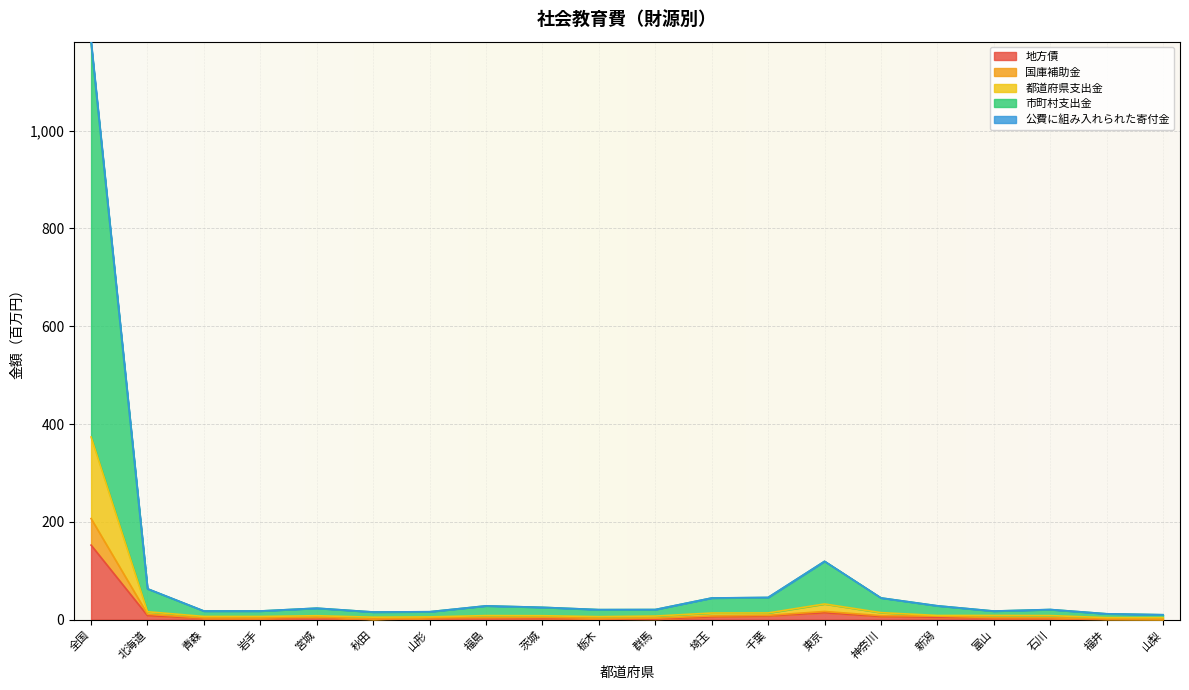

At how many categories does at least one series exceed 288?

1